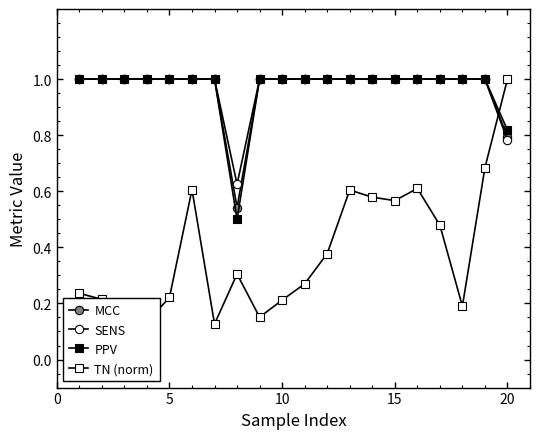

Reading left to right, list all the values displayed in this chart.

MCC: 1.0	1.0	1.0	1.0	1.0	1.0	1.0	0.5	1.0	1.0	1.0	1.0	1.0	1.0	1.0	1.0	1.0	1.0	1.0	0.8
SENS: 1.0	1.0	1.0	1.0	1.0	1.0	1.0	0.6	1.0	1.0	1.0	1.0	1.0	1.0	1.0	1.0	1.0	1.0	1.0	0.8
PPV: 1.0	1.0	1.0	1.0	1.0	1.0	1.0	0.5	1.0	1.0	1.0	1.0	1.0	1.0	1.0	1.0	1.0	1.0	1.0	0.8
TN (norm): 0.2	0.2	0.1	0.1	0.2	0.6	0.1	0.3	0.2	0.2	0.3	0.4	0.6	0.6	0.6	0.6	0.5	0.2	0.7	1.0